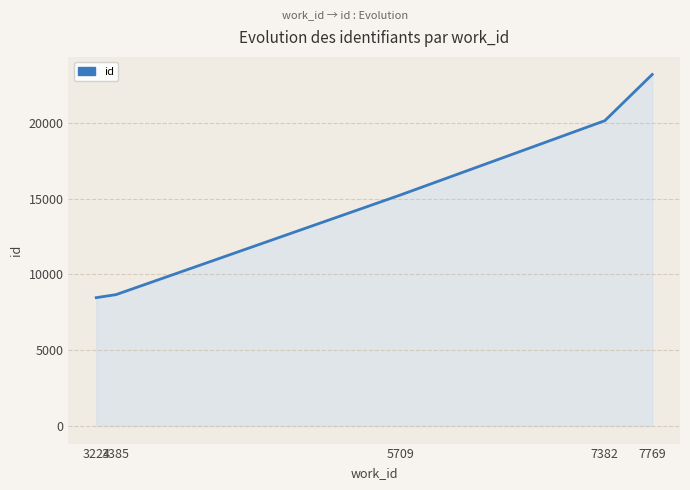

What is the difference between the second highest and minimum values?

11675